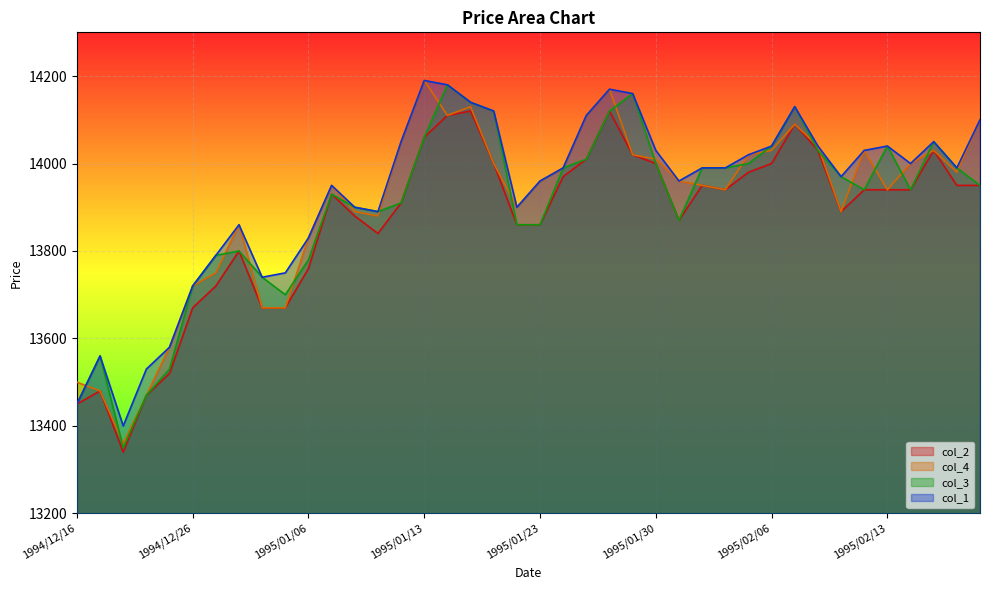

True or false: col_3 and col_1 intersect in this chart.

False